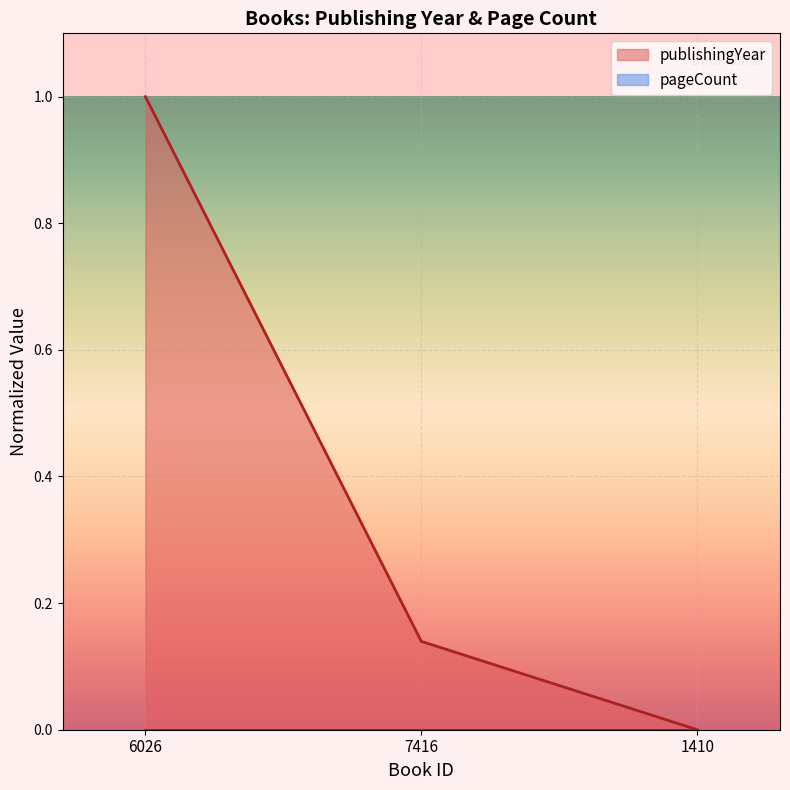

What is the difference between the values at 6026 and 7416?

0.9